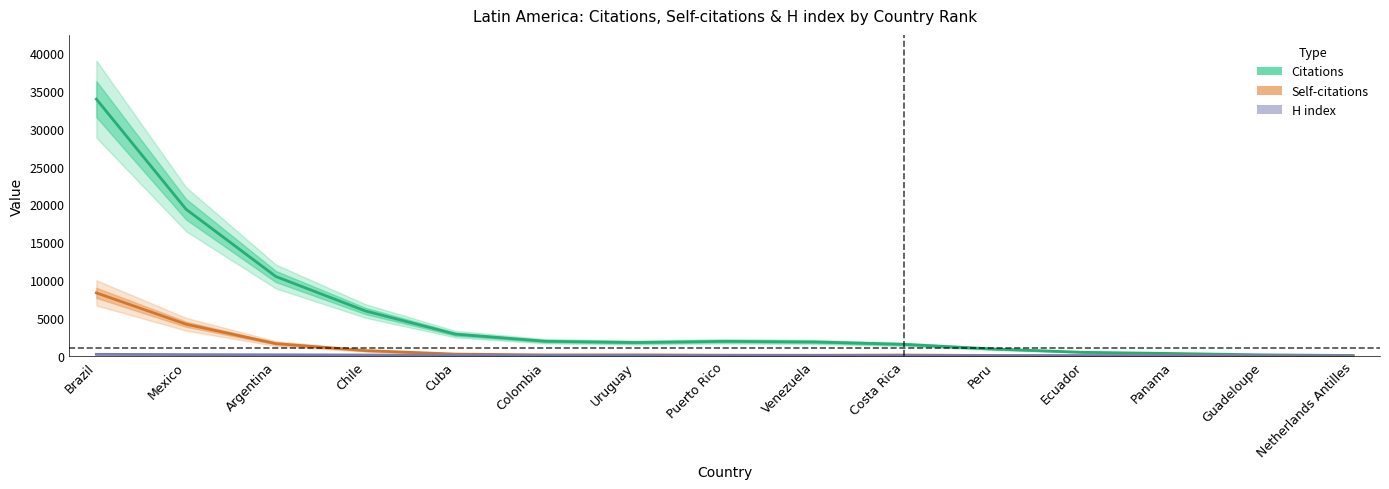

True or false: H index and Self-citations cross at least once.

True